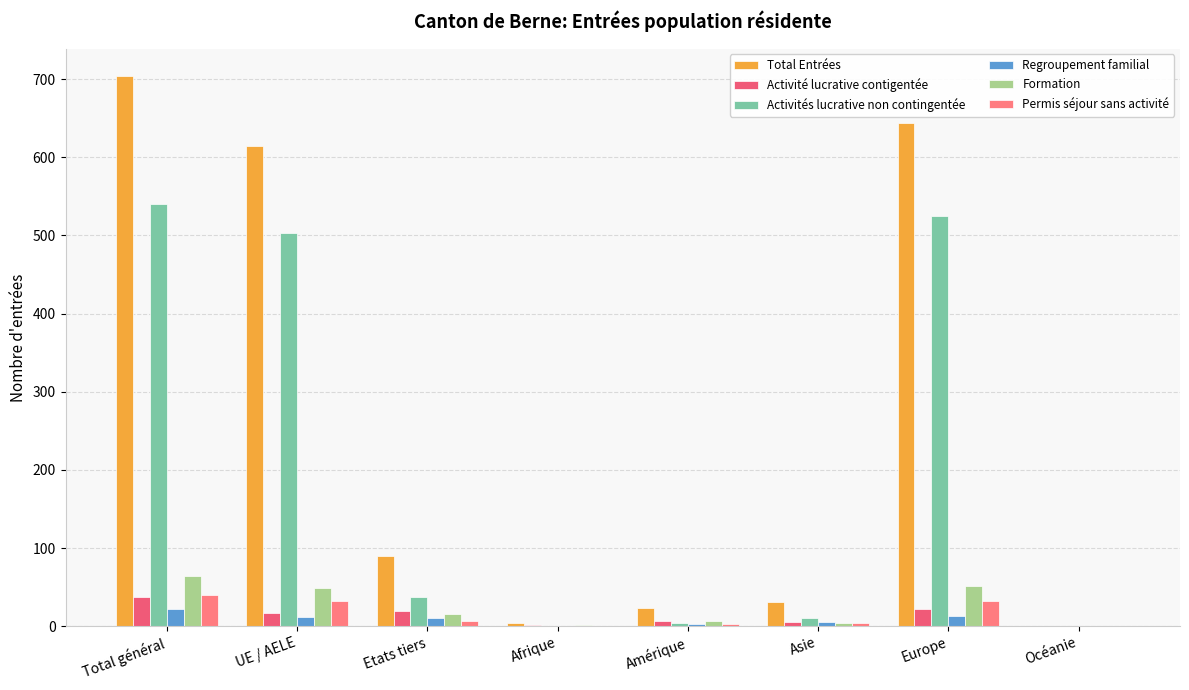

Which series has the largest total across all categories?

Total Entrées